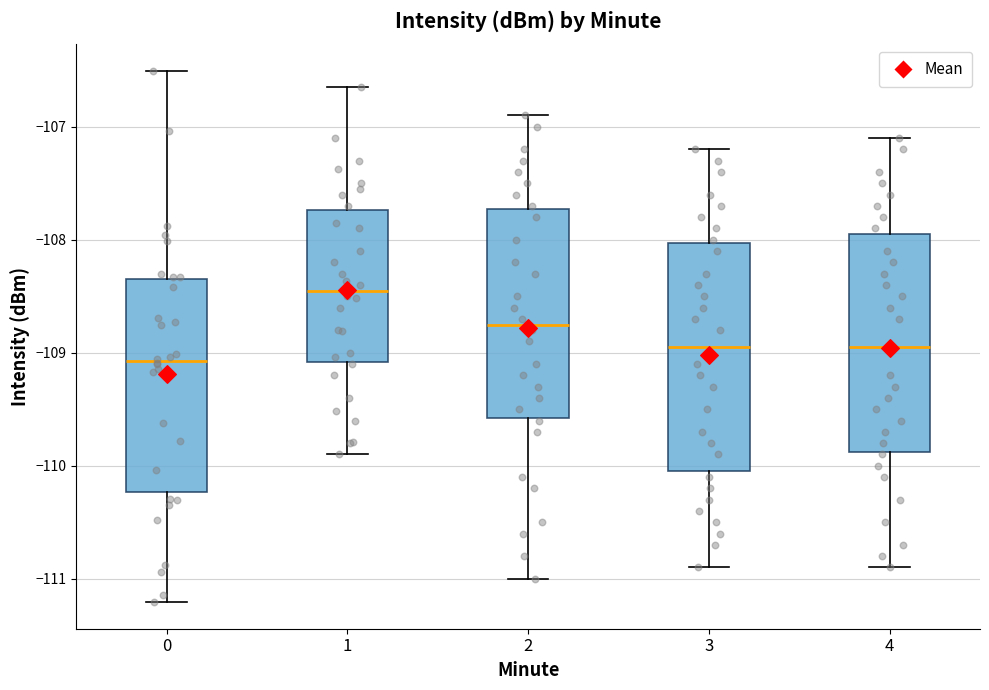

Which box's median line is the highest?

1